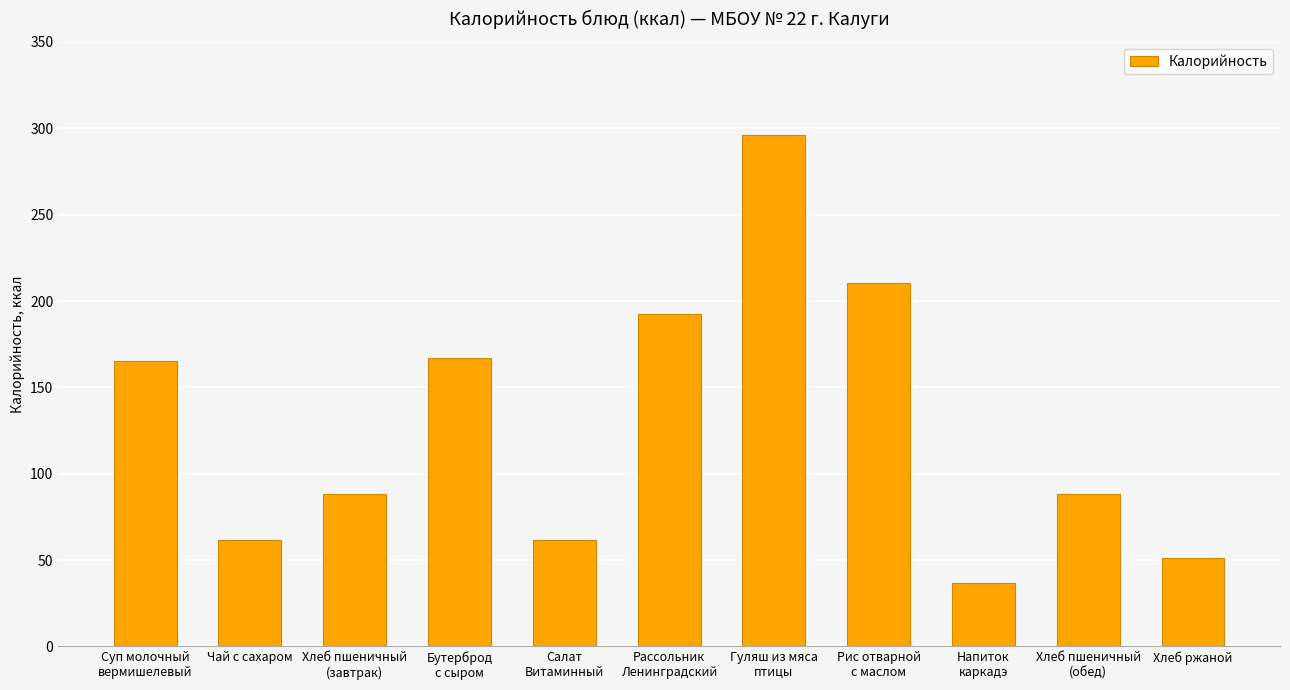

True or false: the data shows 61.9 at Салат
Витаминный.

True